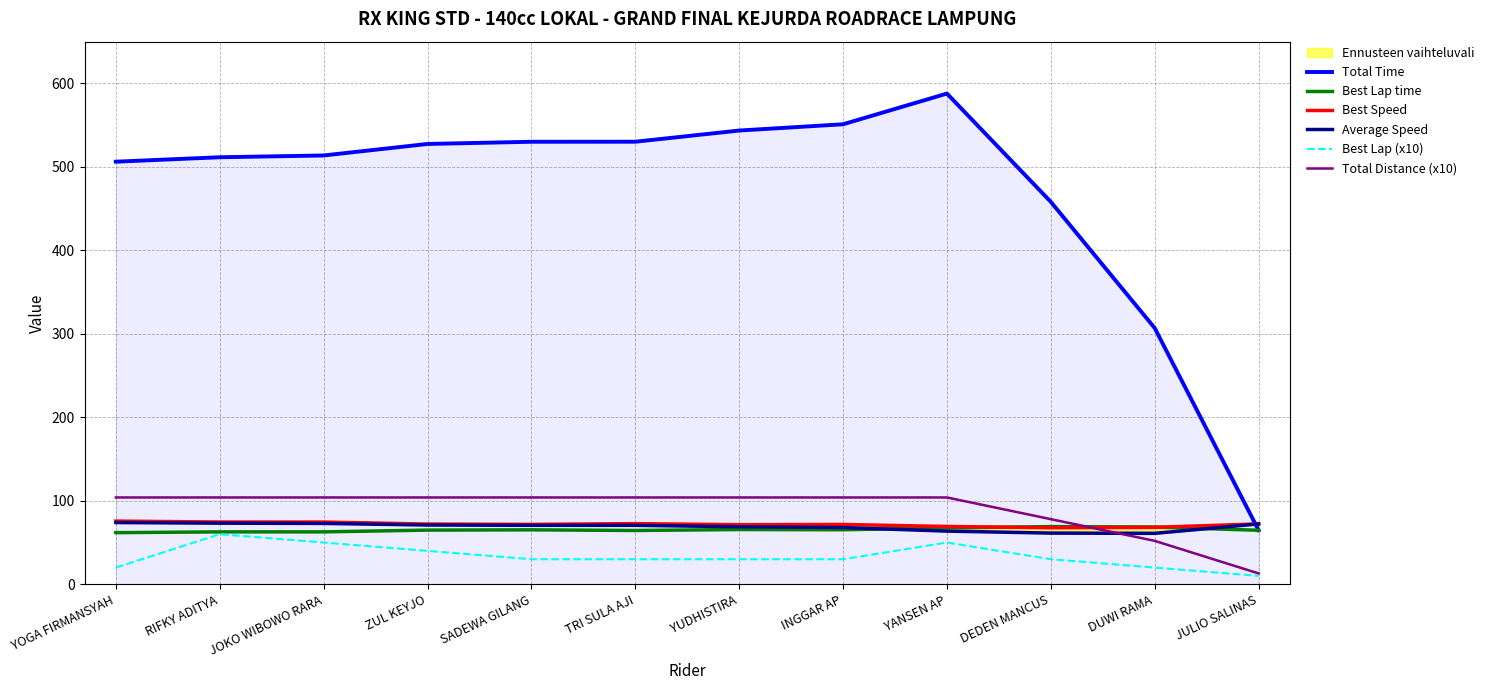

What is the sum of all Best Lap (x10) values?

400.0